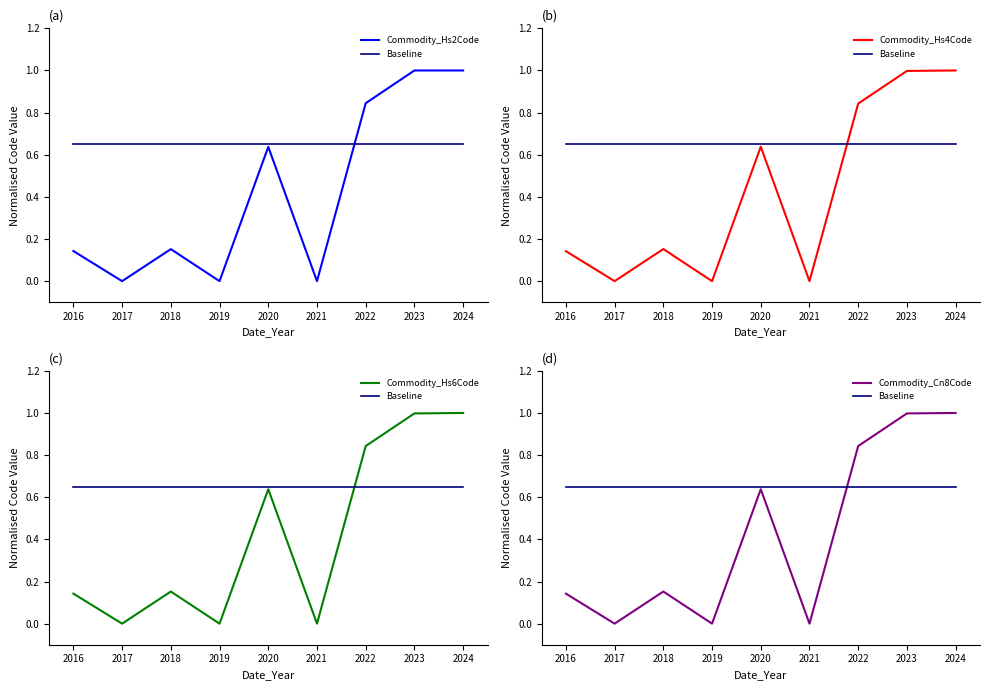

Which series has the largest total across all categories?

Baseline